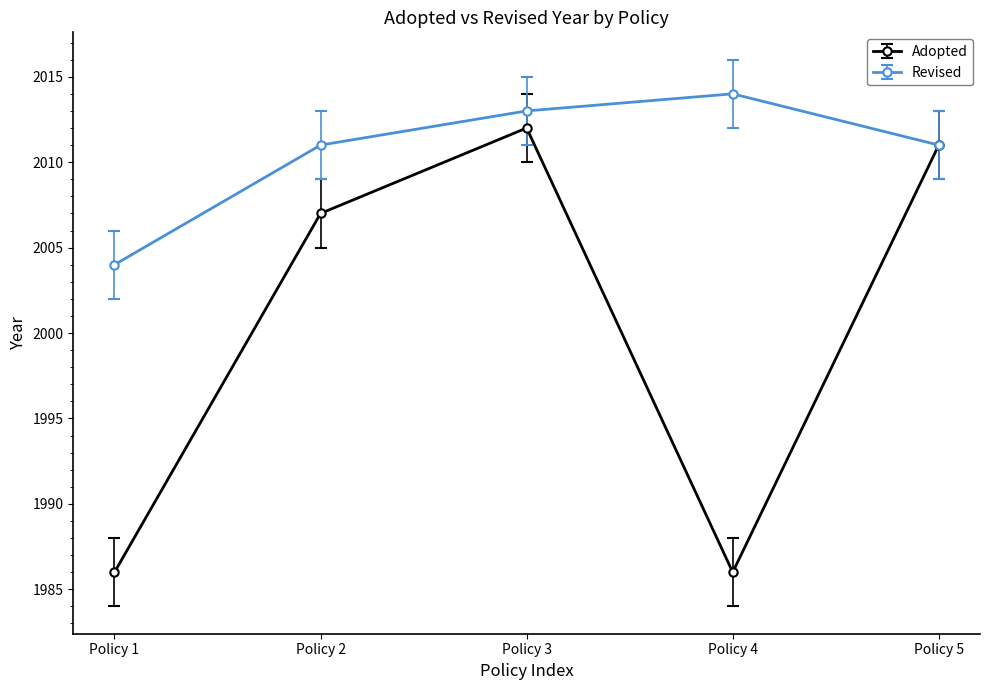

How many Revised values are between 2011 and 2013?

3